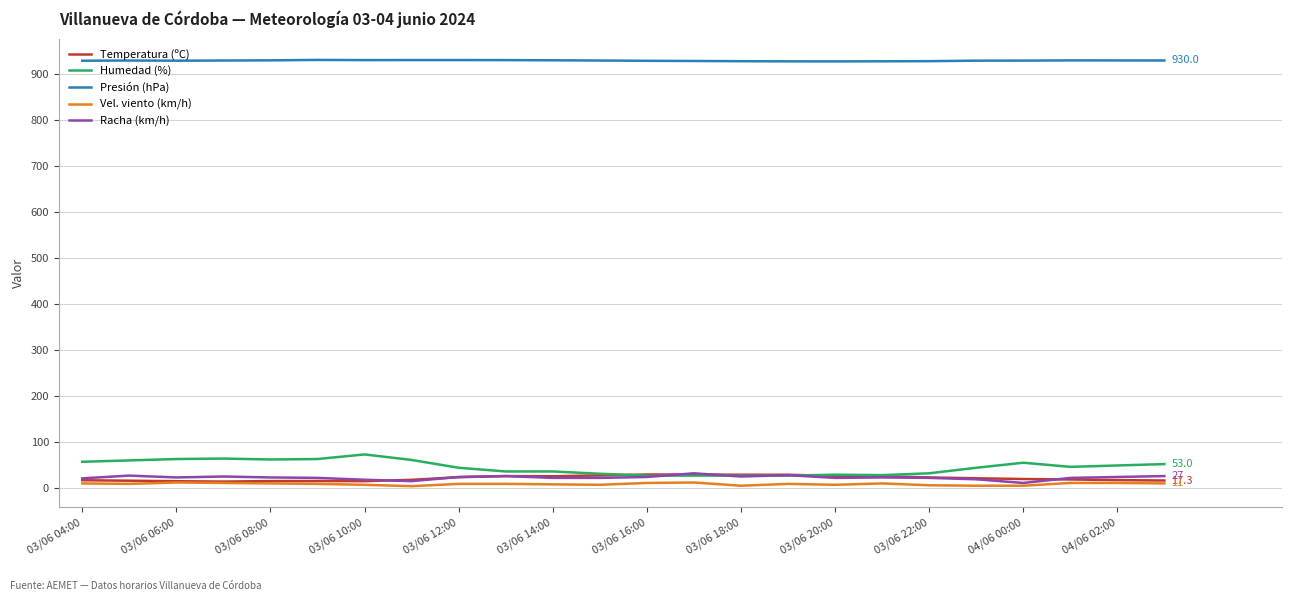

Is this an area chart (filled region under the line)?

No